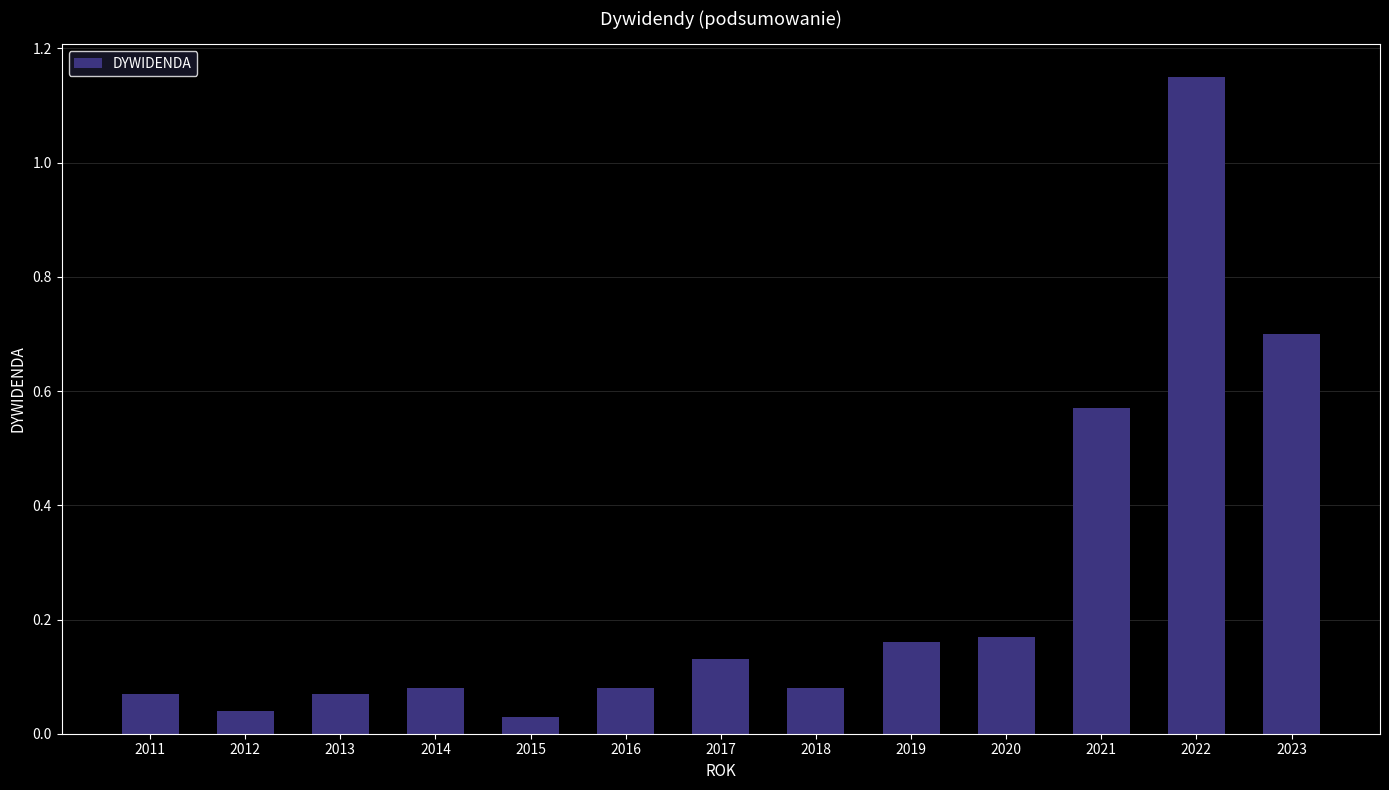

What is the sum of all values?

3.3